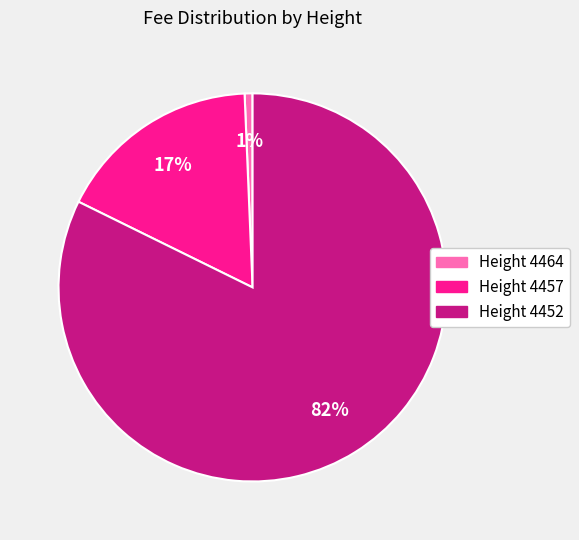

To the nearest percent, what is the combined percentage of Height 4452 and Height 4464?

83%